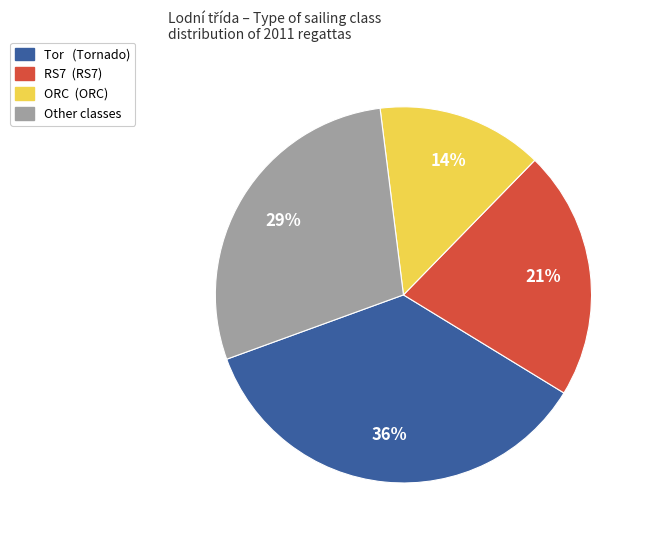

Is there a majority slice in this chart?

No